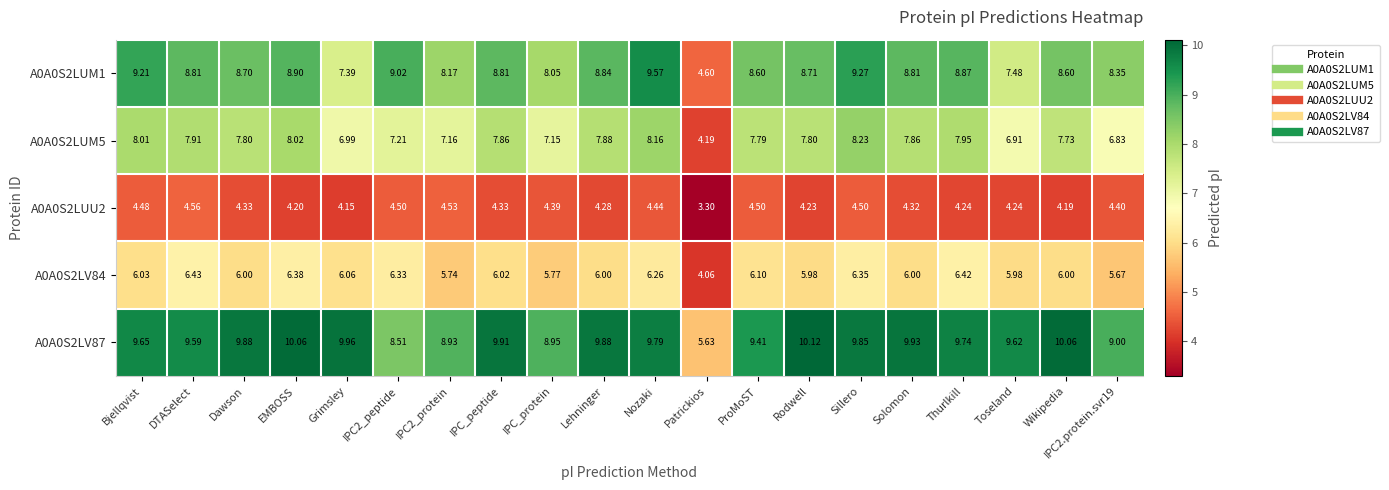

Which series has the largest total across all categories?

A0A0S2LV87